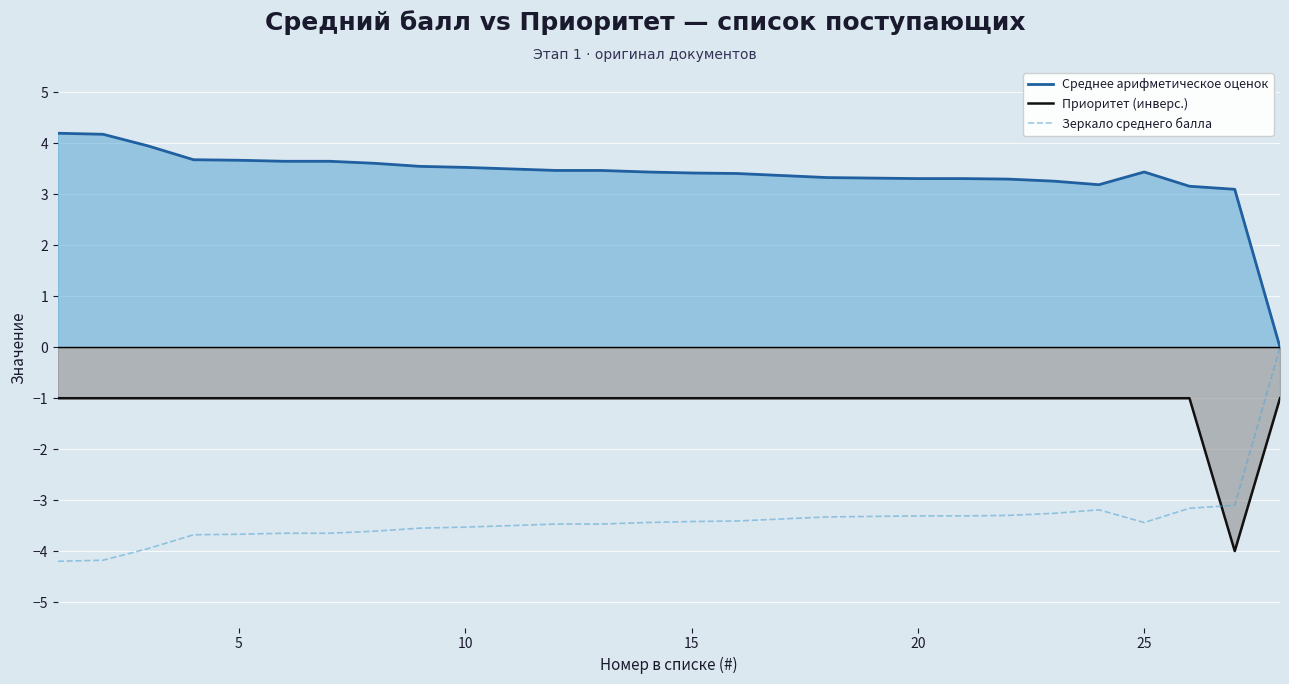

In Приоритет (инверс.), how many points are lower than both neighbors (excluding endpoints)?

1